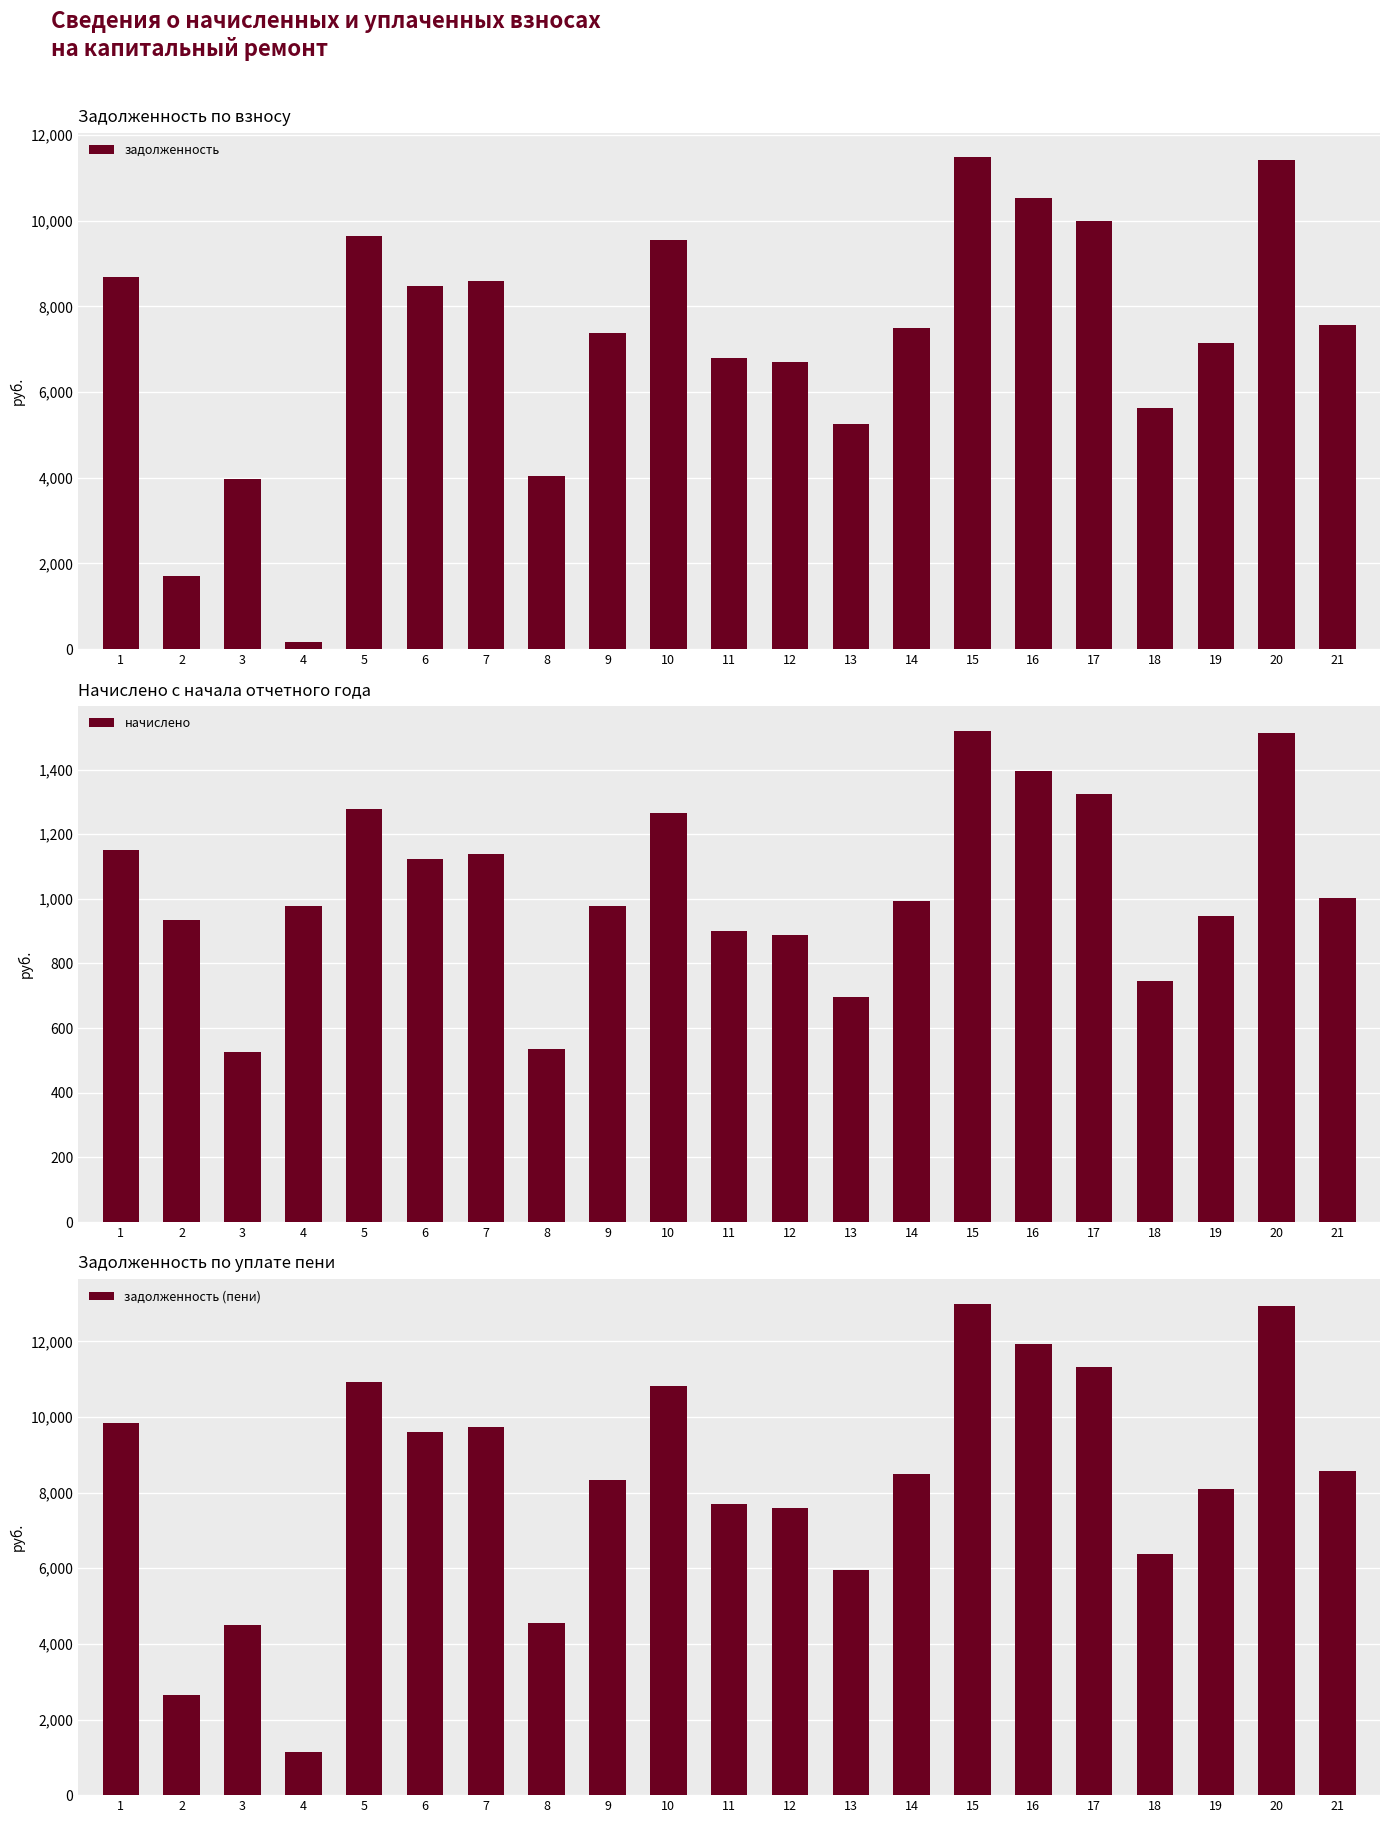

Are the bars grouped side by side (vs. stacked)?

Yes